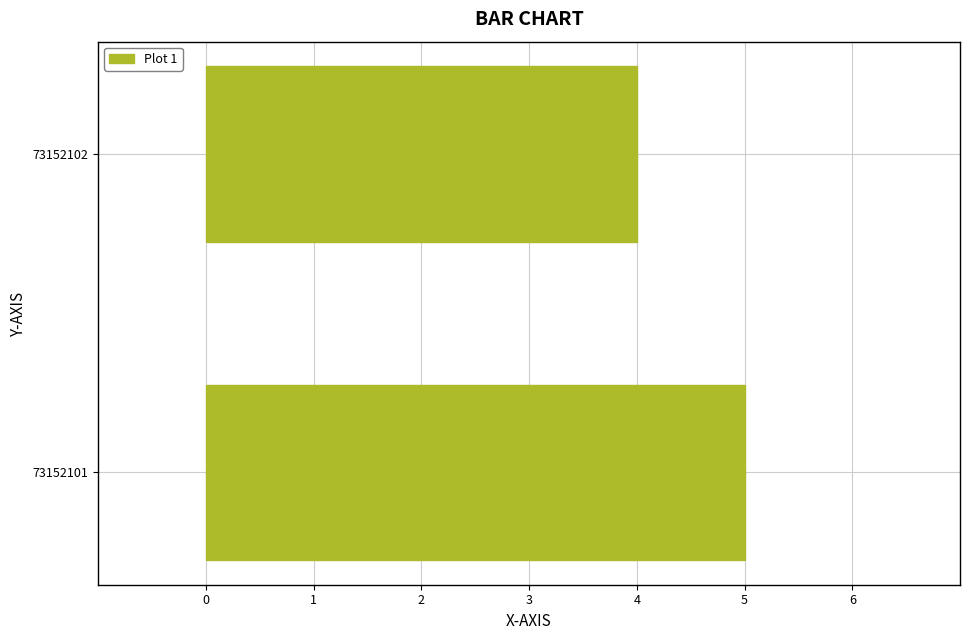

What is the greatest value displayed?

5